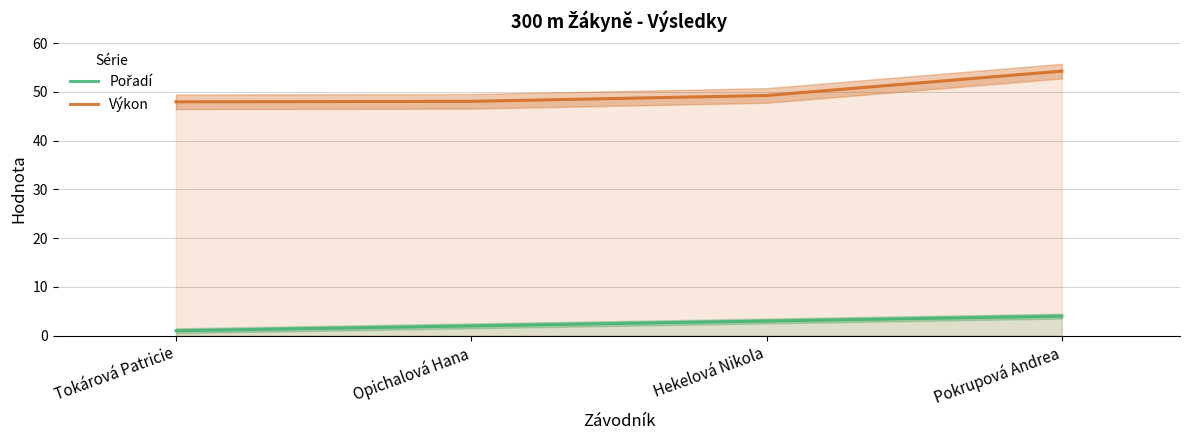

True or false: Pořadí and Výkon intersect in this chart.

False